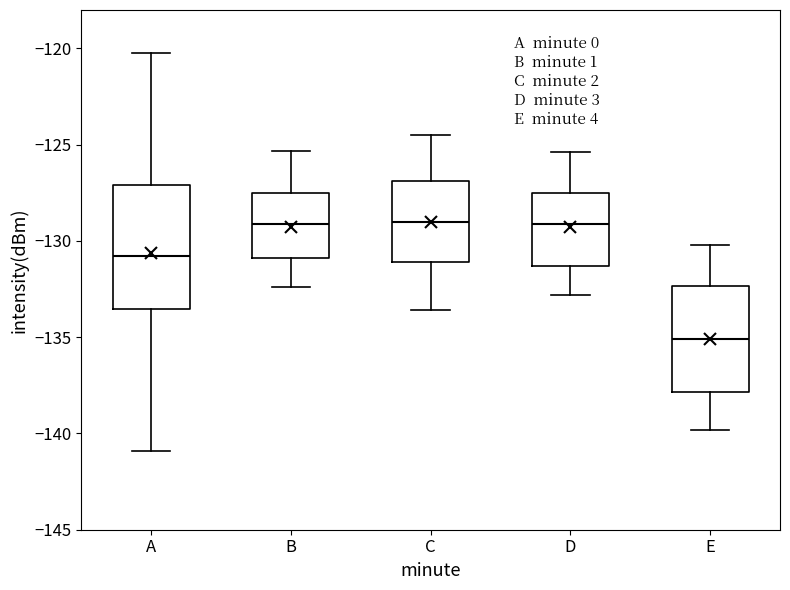

Reading left to right, read every box against the y-axis: the position of its median line, the range the box covers, and the ends of its whiskers. The values are not printed on the chart, so give them approximately, as read against the axis.

A: median -131.0, box -133.5 to -127.0, whiskers -141.0 to -120.0
B: median -129.0, box -131.0 to -127.5, whiskers -132.5 to -125.5
C: median -129.0, box -131.0 to -127.0, whiskers -133.5 to -124.5
D: median -129.0, box -131.5 to -127.5, whiskers -133.0 to -125.5
E: median -135.0, box -138.0 to -132.5, whiskers -140.0 to -130.0